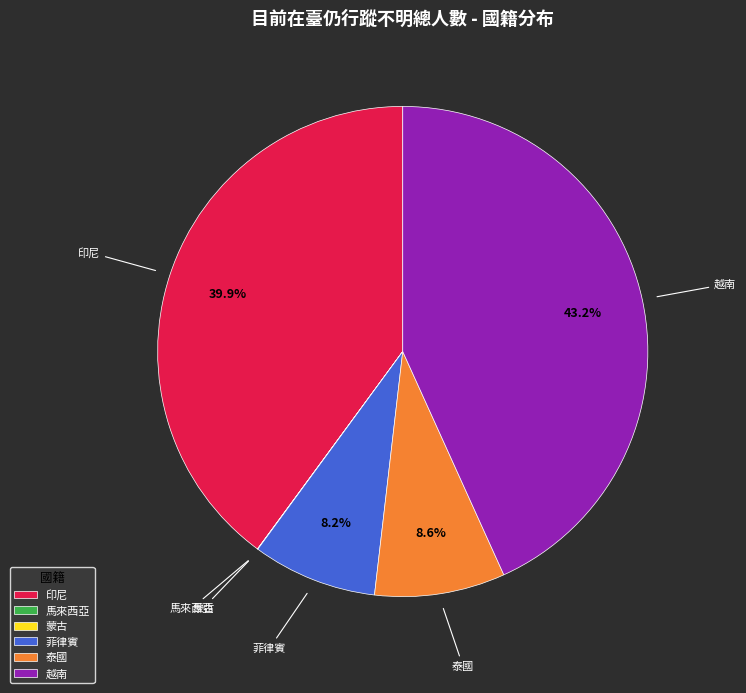

What percentage is NOT represented by 菲律賓?

91.8%